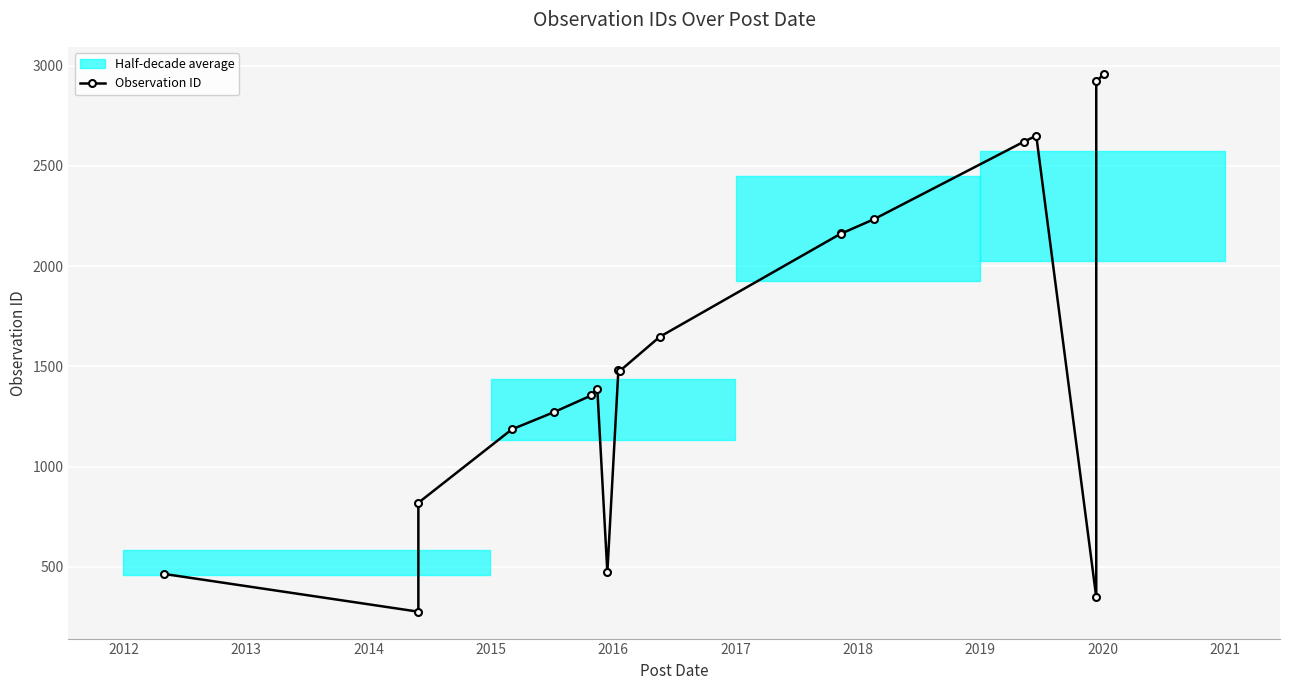

What is the average value?

1574